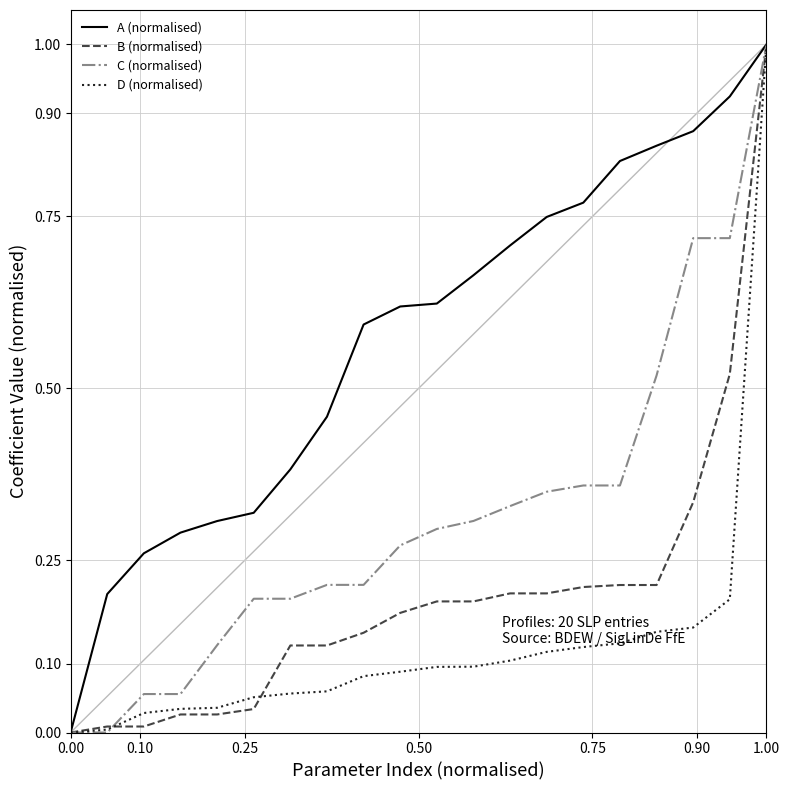

Which series has the largest total across all categories?

A (normalised)